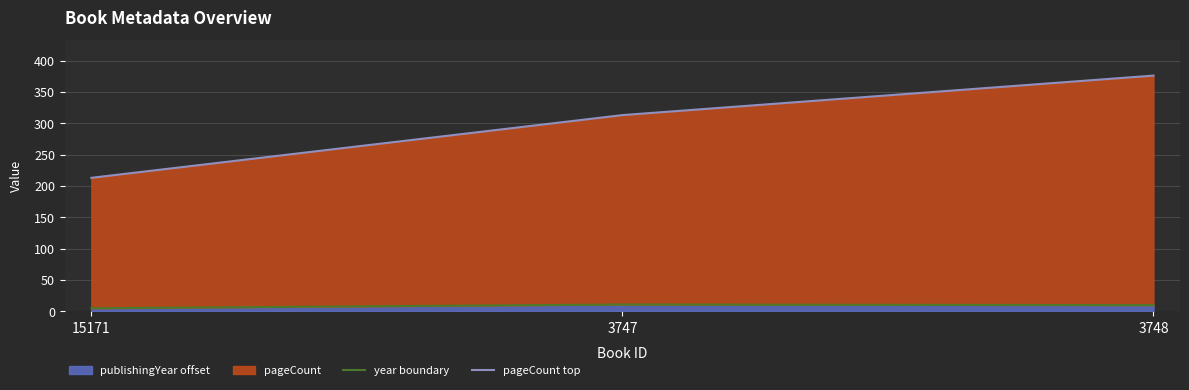

The value of pageCount top at 3747 is 193. True or false?

False